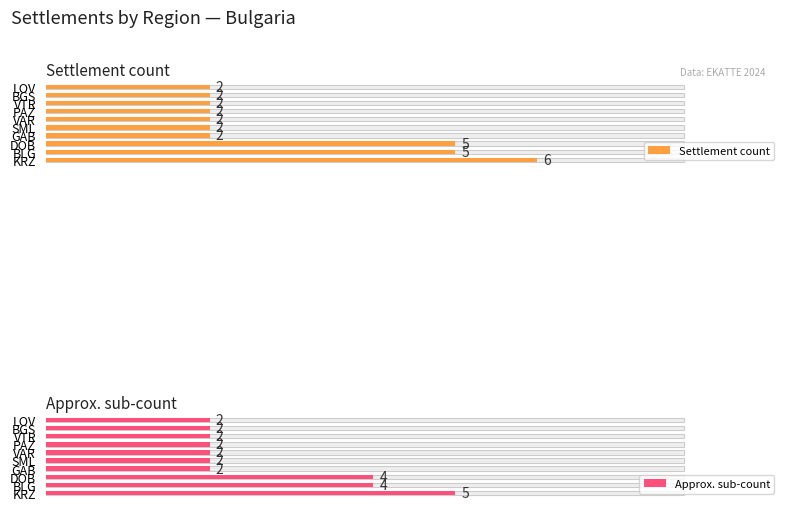

What is the value of the Approx. sub-count bar at the 4th from the left?

2